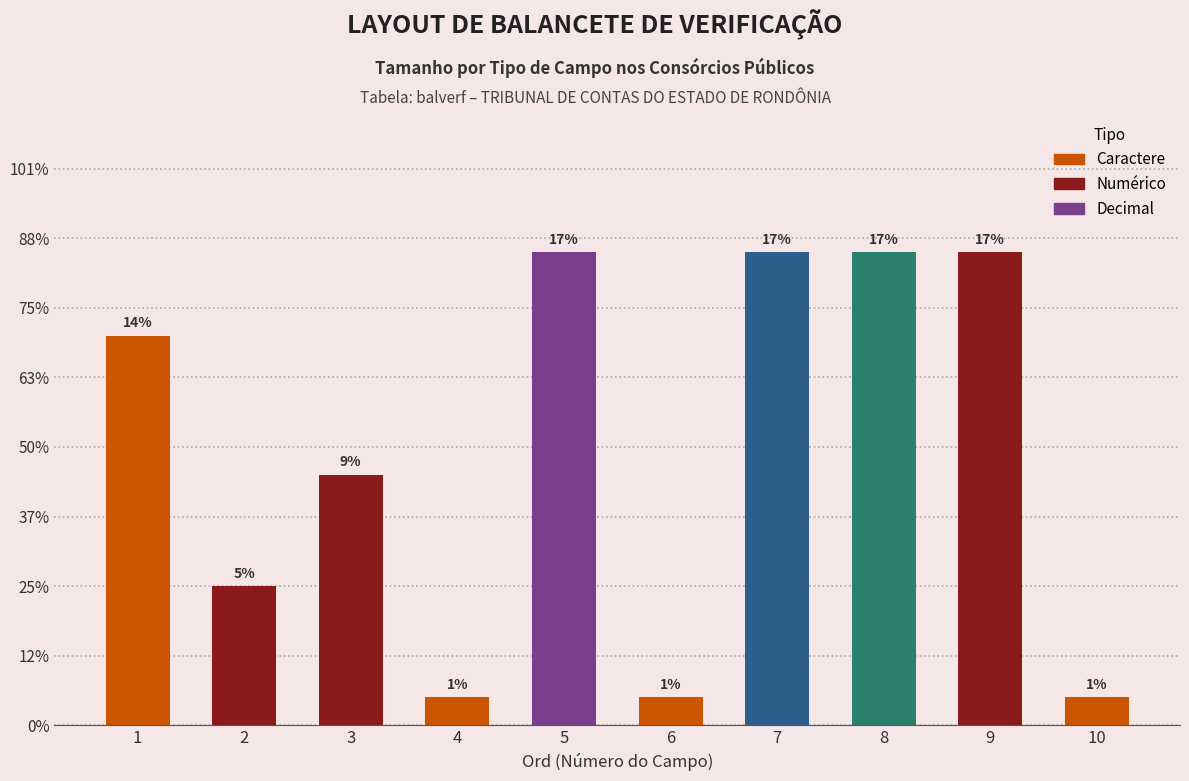

Are the bars horizontal?

No